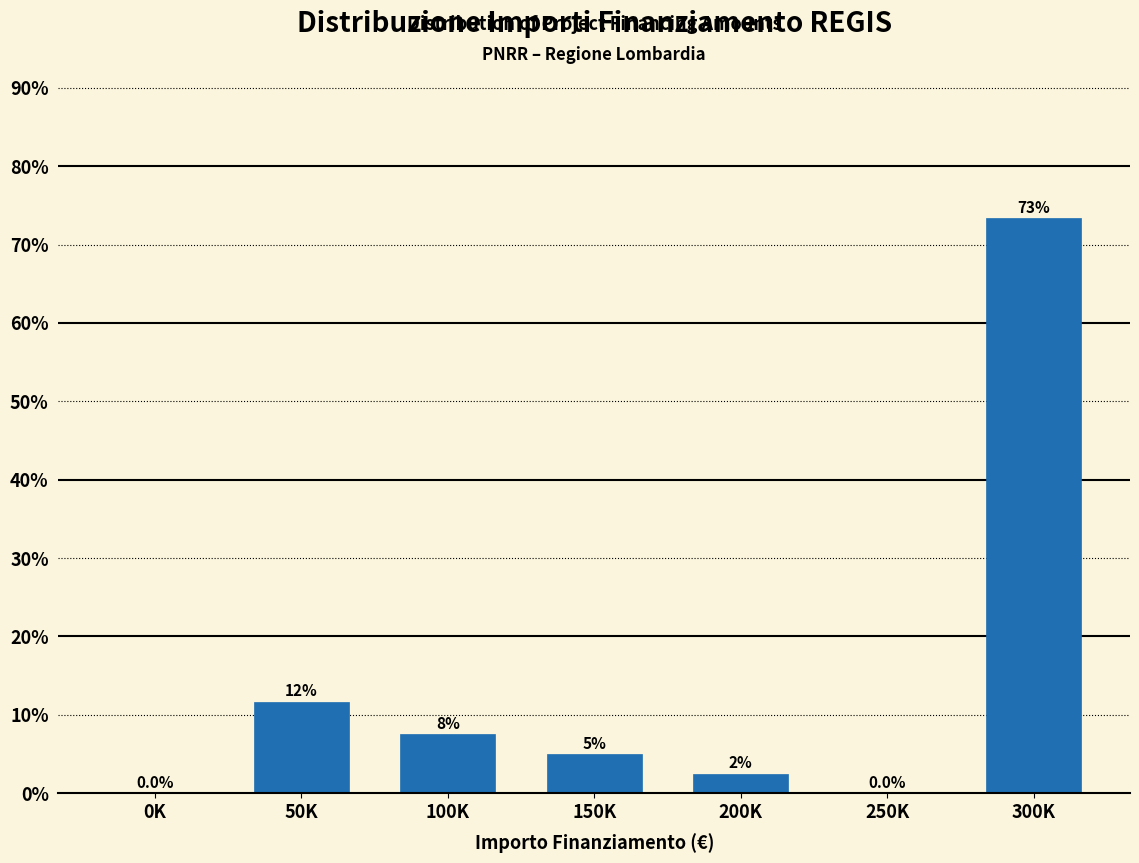

Reading left to right, what are all the values shown in this chart?

0K=0.0	50K=11.7	100K=7.5	150K=5.0	200K=2.5	250K=0.0	300K=73.3